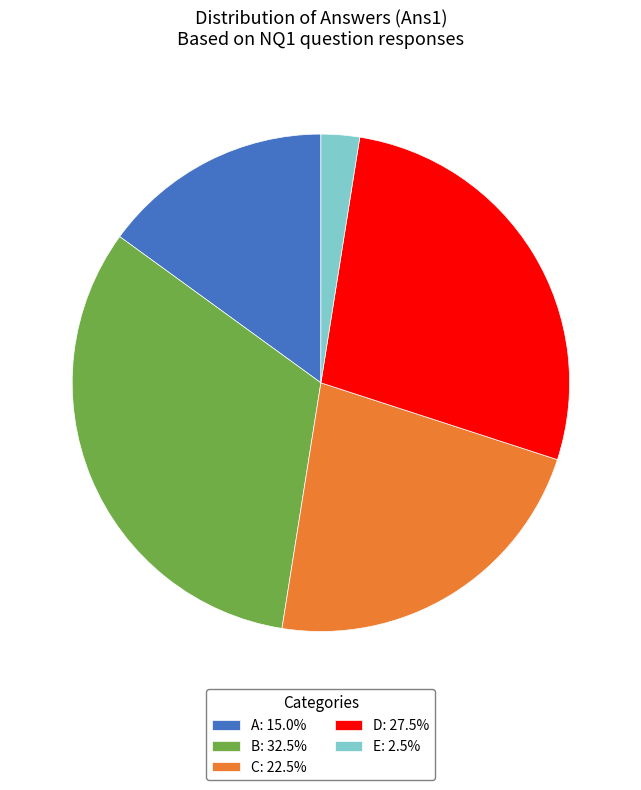

Combined, do D: 27.5% and E: 2.5% account for over 50%?

No